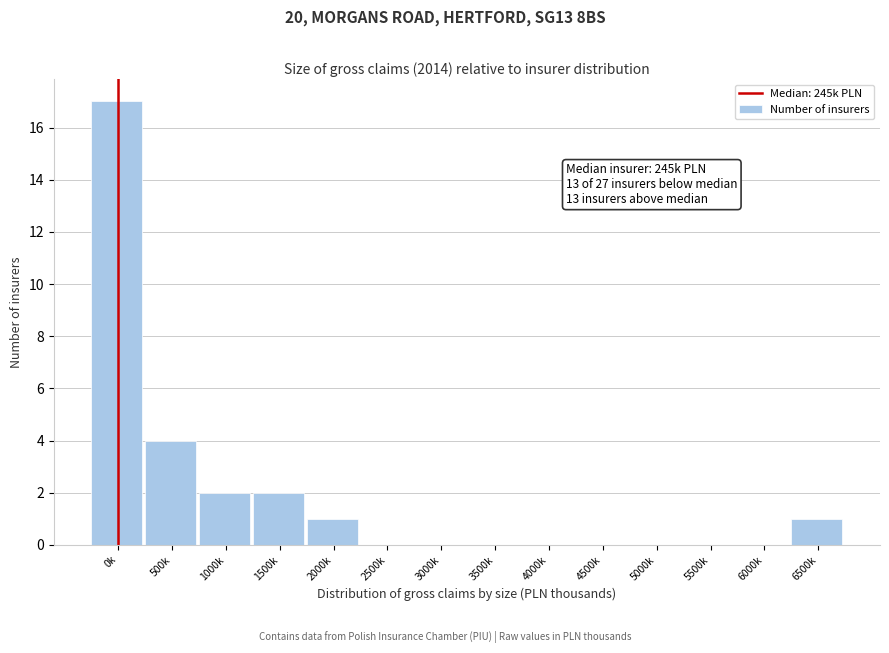

Reading left to right, transcribe all the data shown in this chart.

0k=17	500k=4	1000k=2	1500k=2	2000k=1	2500k=0	3000k=0	3500k=0	4000k=0	4500k=0	5000k=0	5500k=0	6000k=0	6500k=1